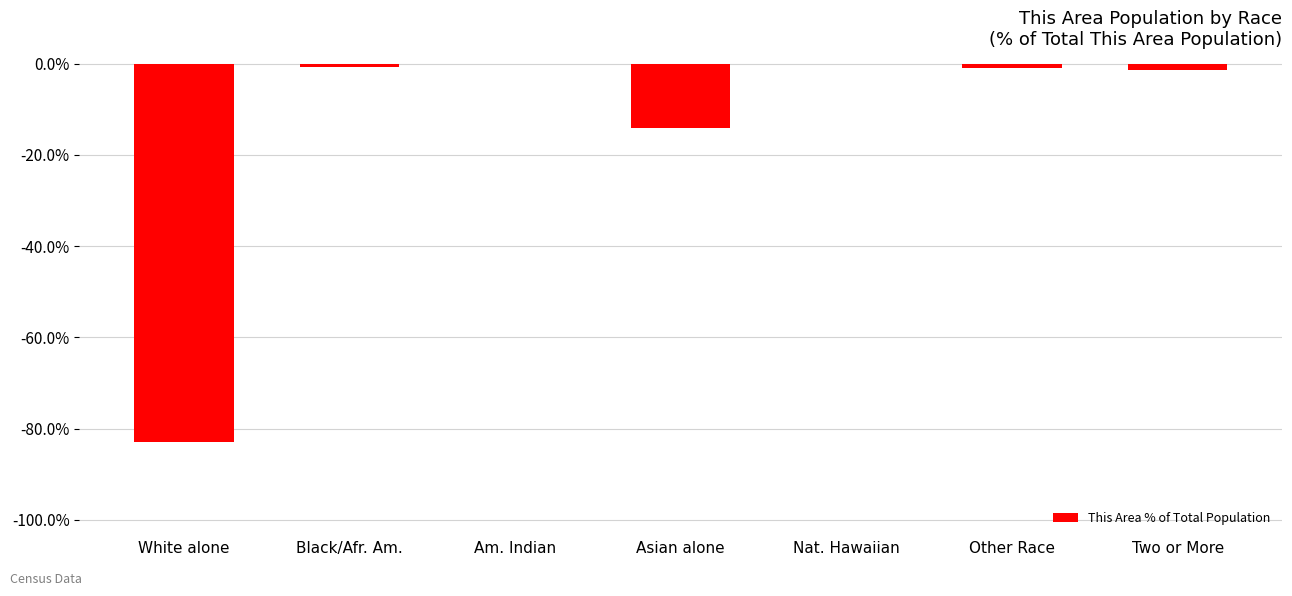

What value does the data have at Asian alone?

-14.1